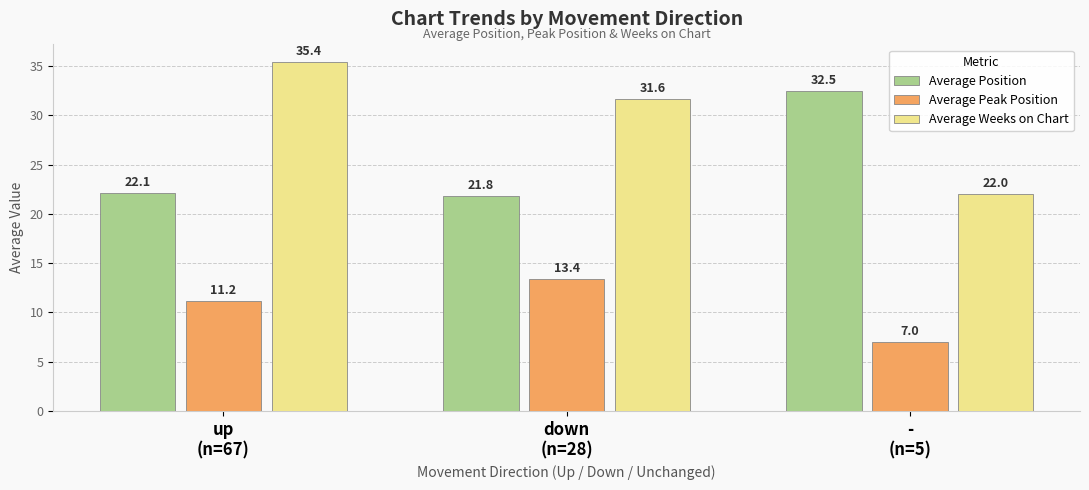

What is the label of the 2nd bar from the right?

down
(n=28)